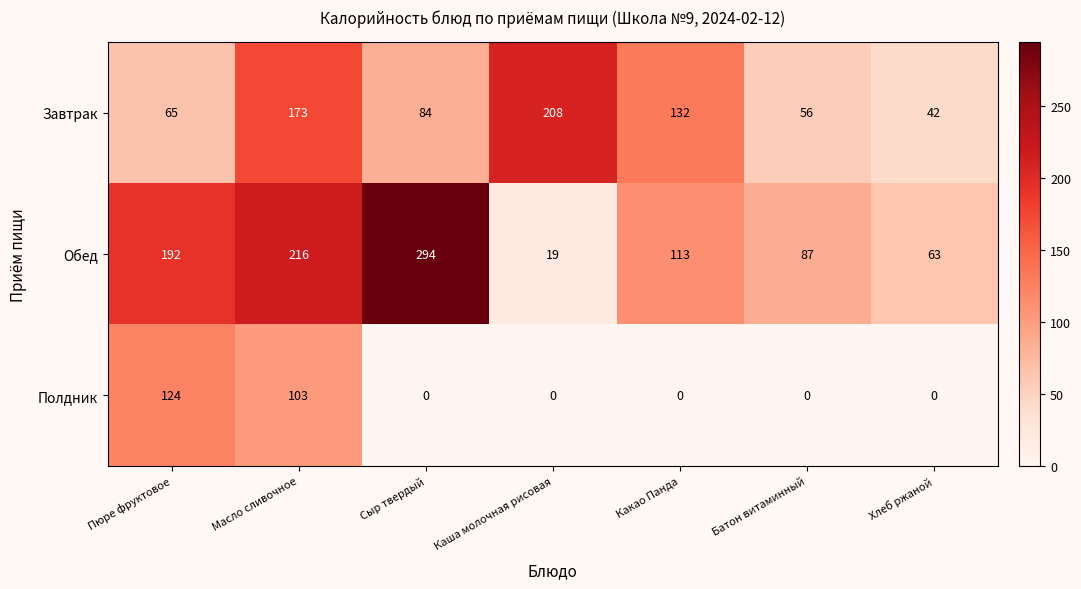

What is the average value of the Обед series?

141